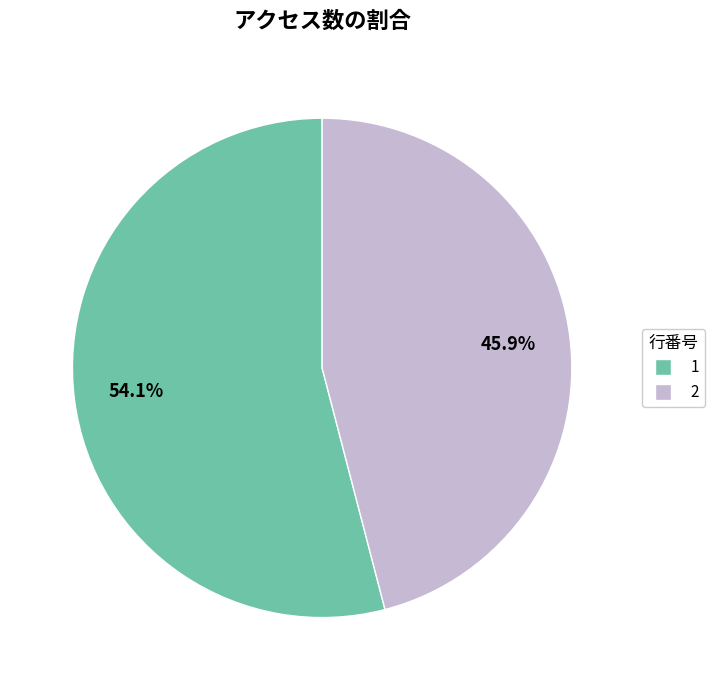

True or false: 2 accounts for 60% of the total.

False